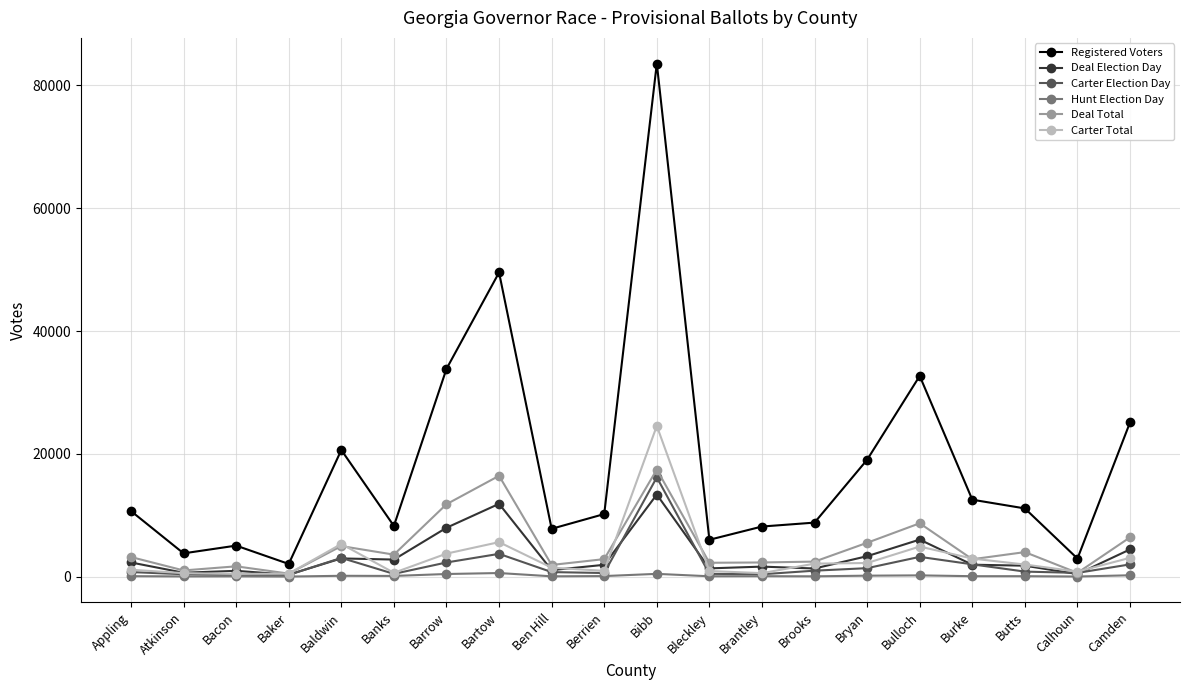

The Carter Total series shows 1970 at Butts. True or false?

True